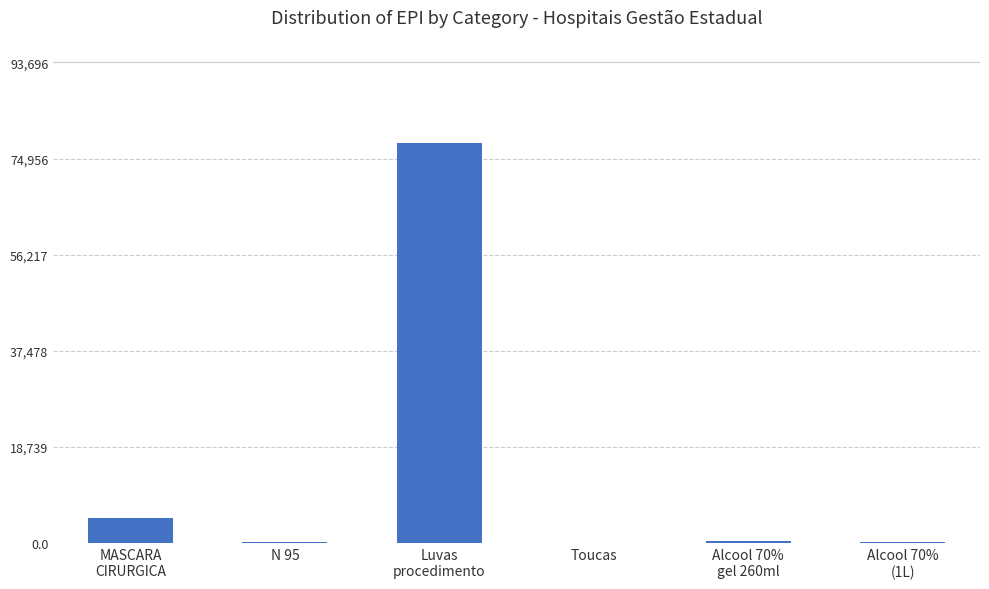

What is the sum of all values?

84176.4